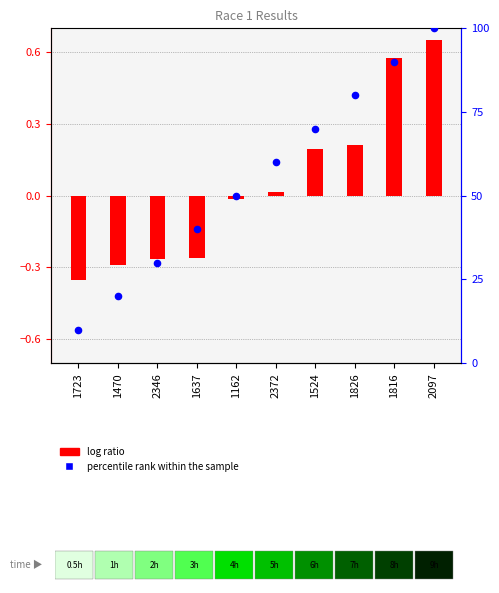

At which category is the sum across all series the highest?

2097